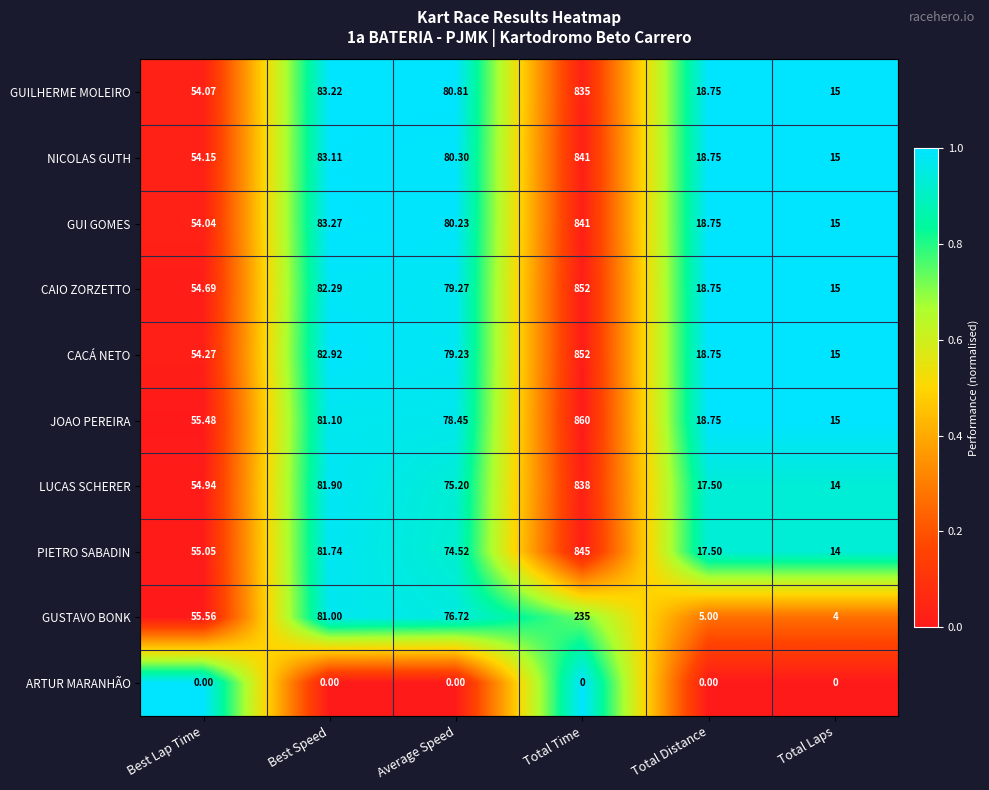

Which series changed the most between Total Time and Total Distance?

JOAO PEREIRA